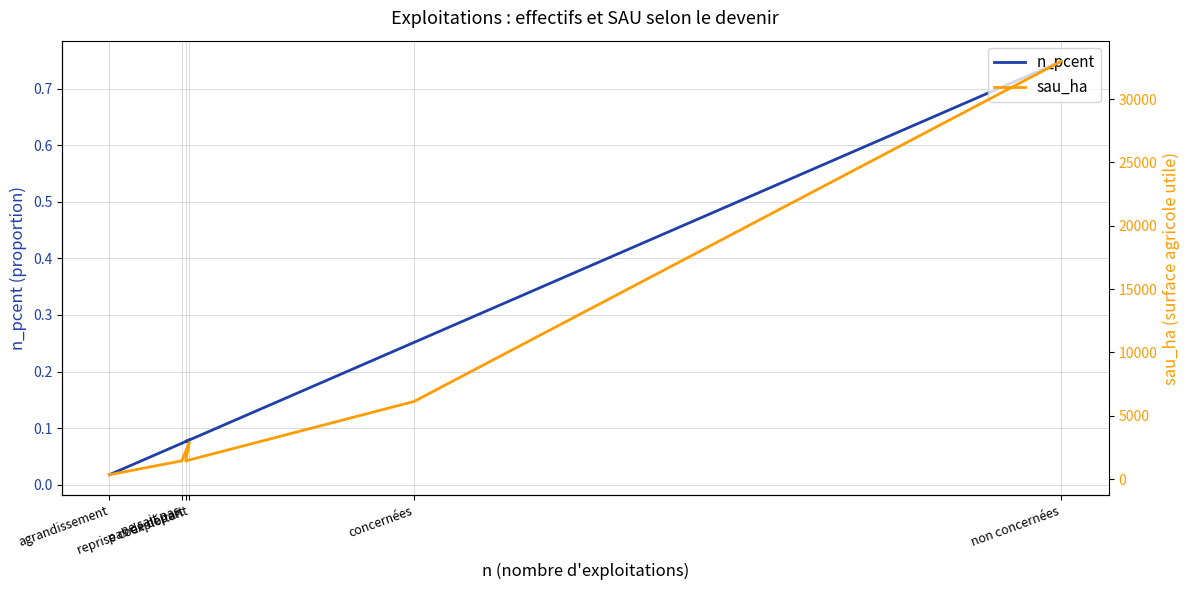

What position from the right is pas de départ?

4